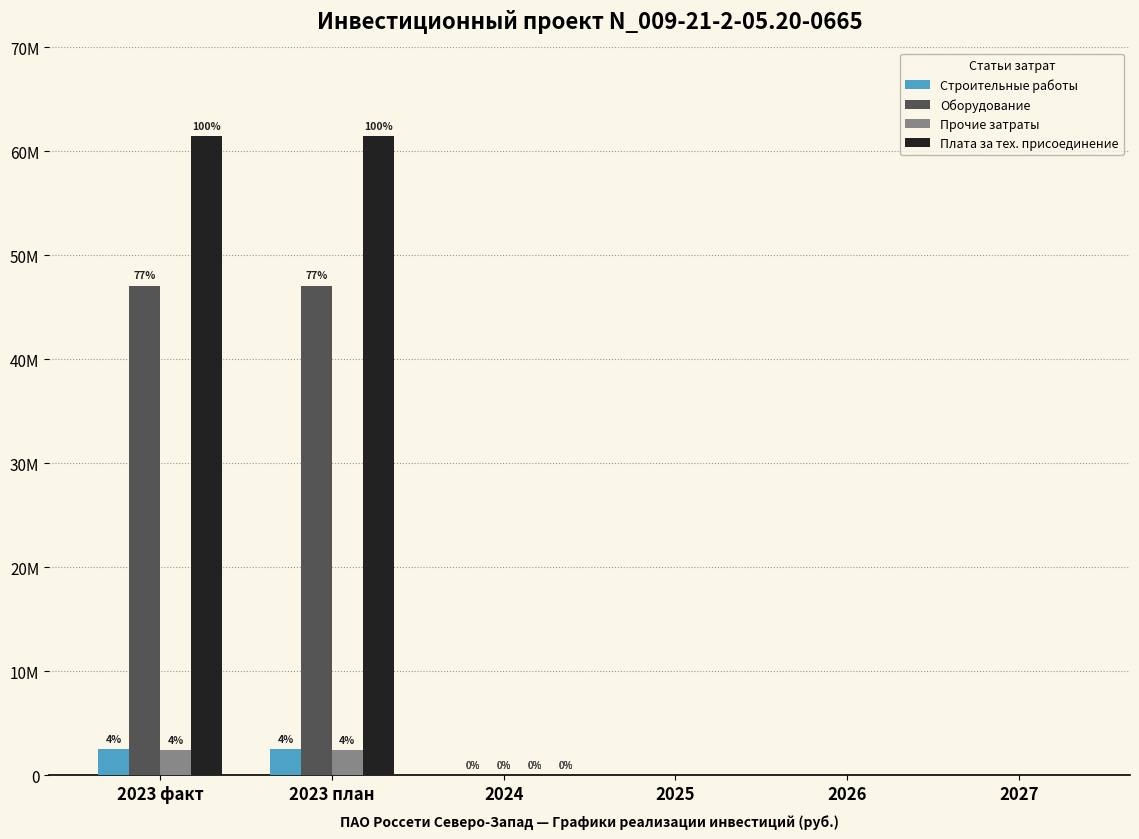

Does the chart contain stacked bars?

No